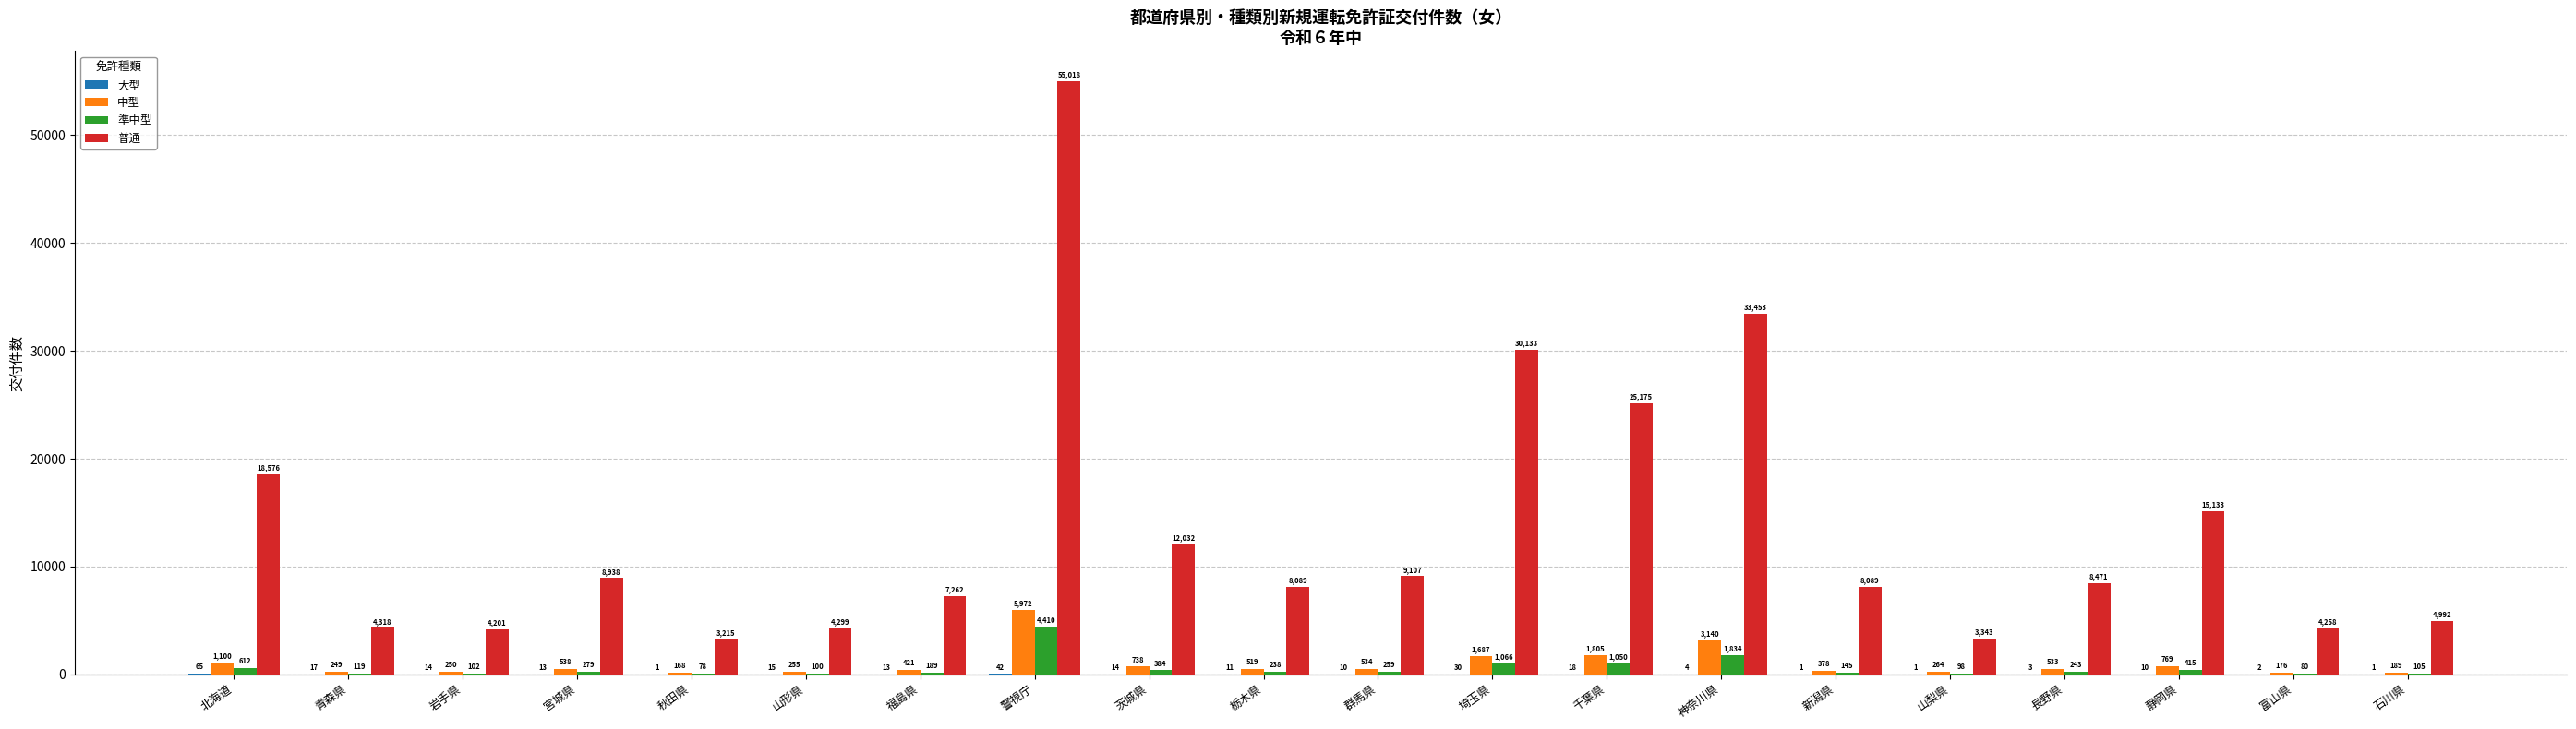

Is it true that 普通 equals 31290 at 北海道?

False